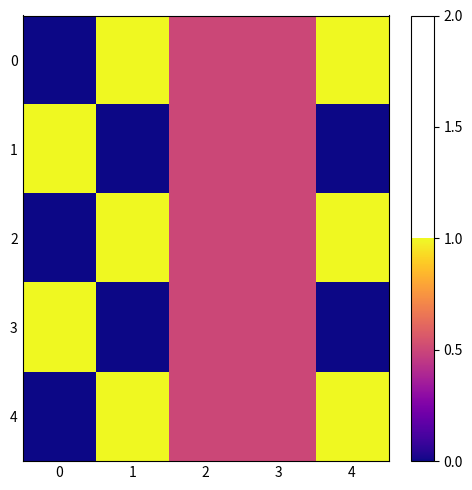

Reading right to left, transcribe all the data shown in this chart.

0: 4=1.0	3=0.5	2=0.5	1=1.0	0=0.0
1: 4=0.0	3=0.5	2=0.5	1=0.0	0=1.0
2: 4=1.0	3=0.5	2=0.5	1=1.0	0=0.0
3: 4=0.0	3=0.5	2=0.5	1=0.0	0=1.0
4: 4=1.0	3=0.5	2=0.5	1=1.0	0=0.0